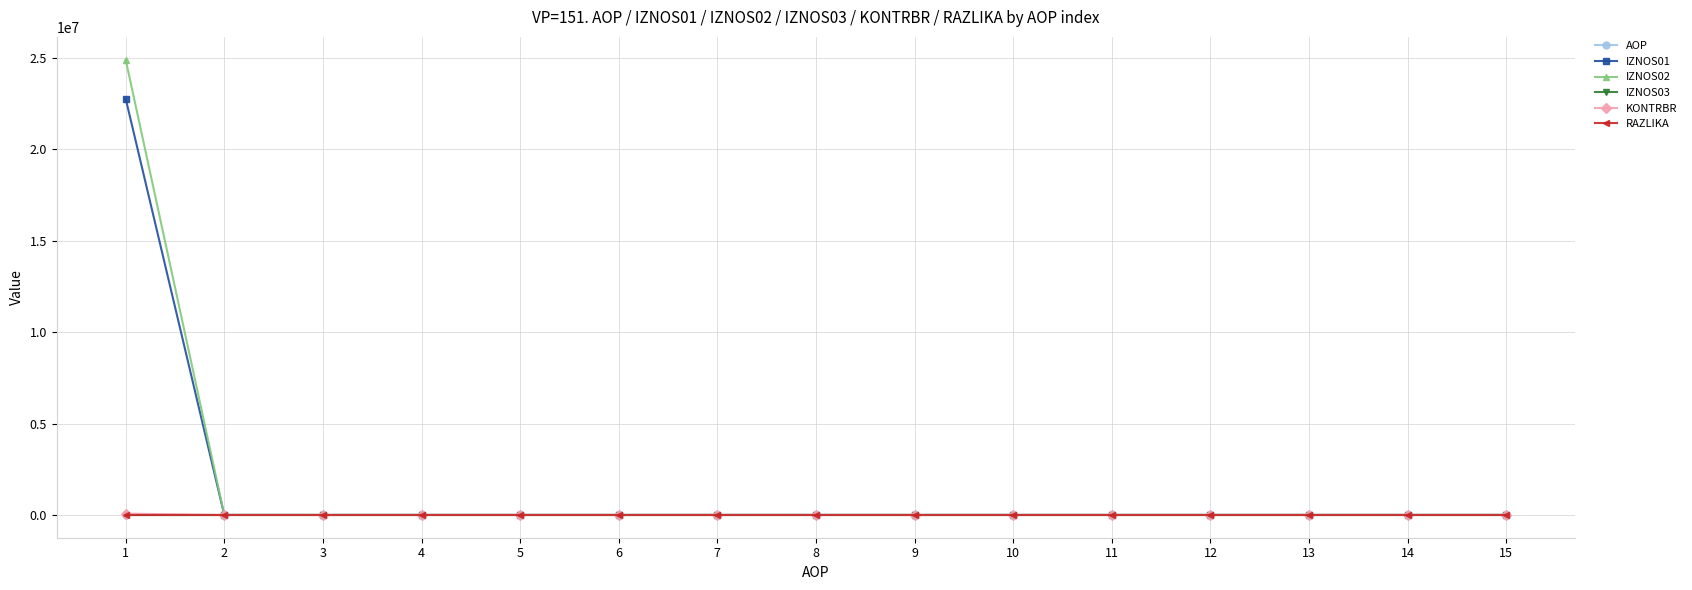

What is the maximum value shown in the chart?

24907519.5